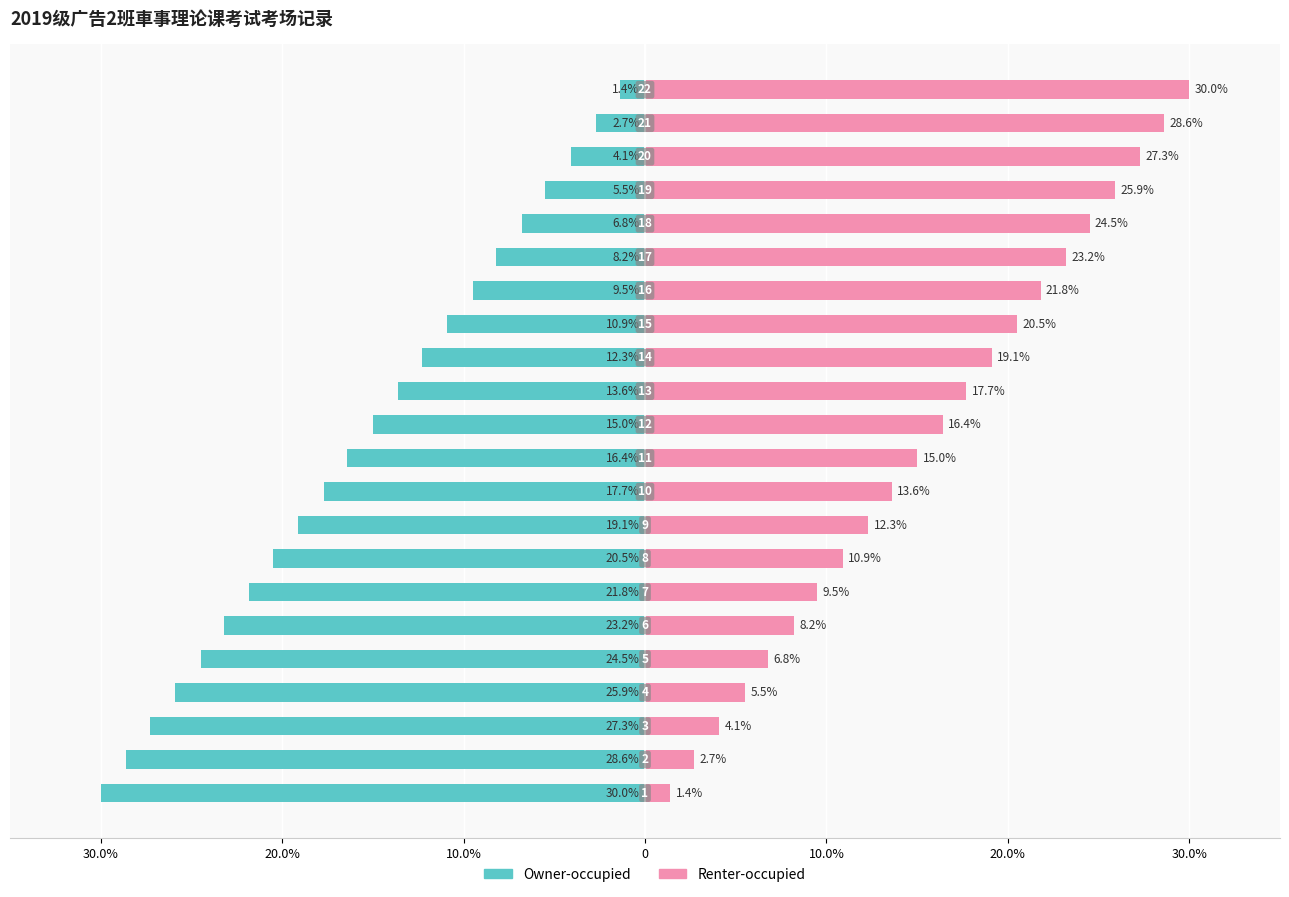

What are all the series names shown in the legend?

Owner-occupied, Renter-occupied